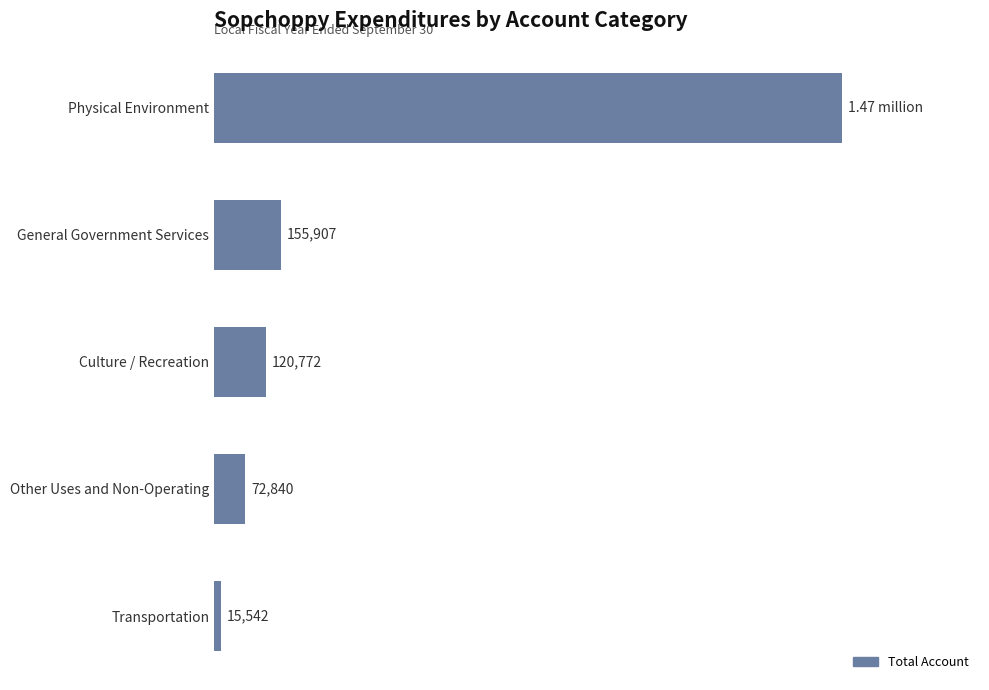

Does the chart contain any negative values?

No